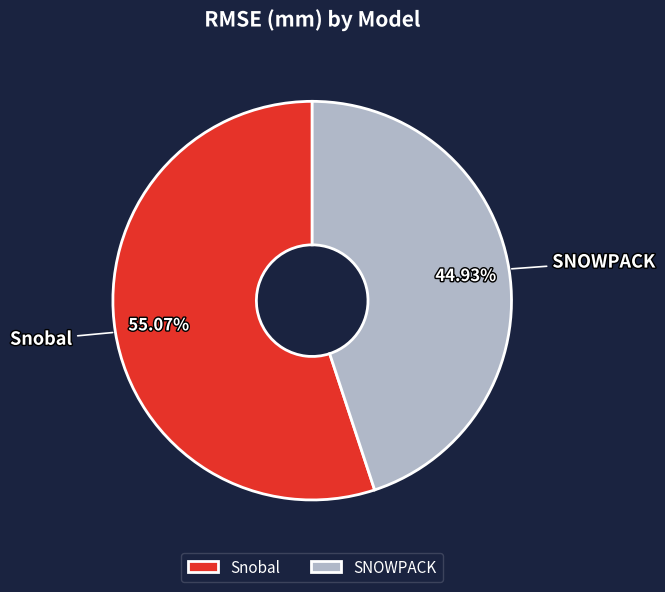

To the nearest percent, what is the combined percentage of Snobal and SNOWPACK?

100%